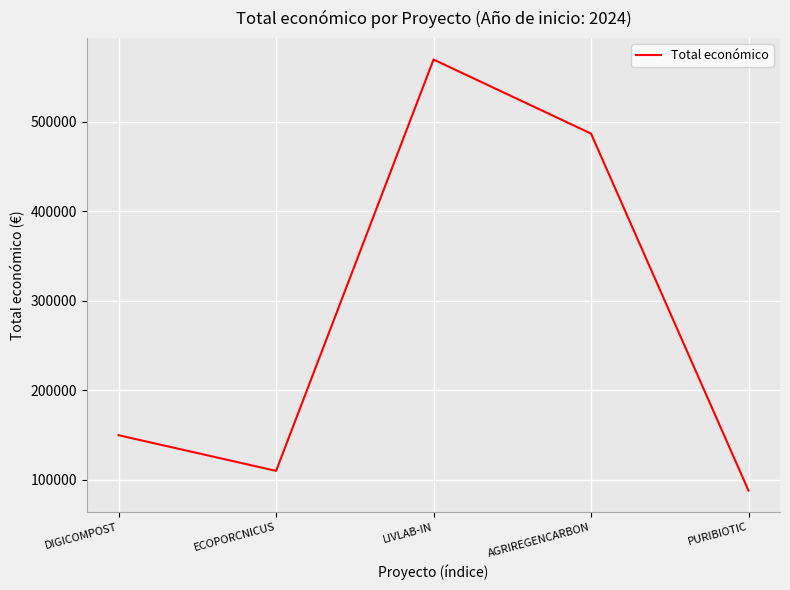

Where is the data nearest to the value 328788?

AGRIREGENCARBON